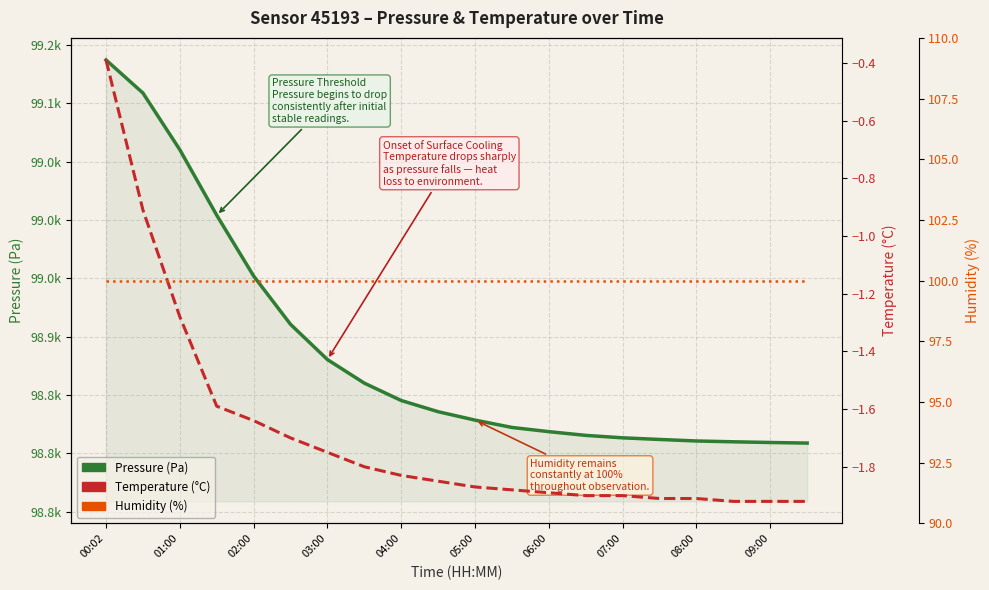

List the series in order of their peak value, highest first.

Pressure (Pa), Humidity (%), Temperature (°C)